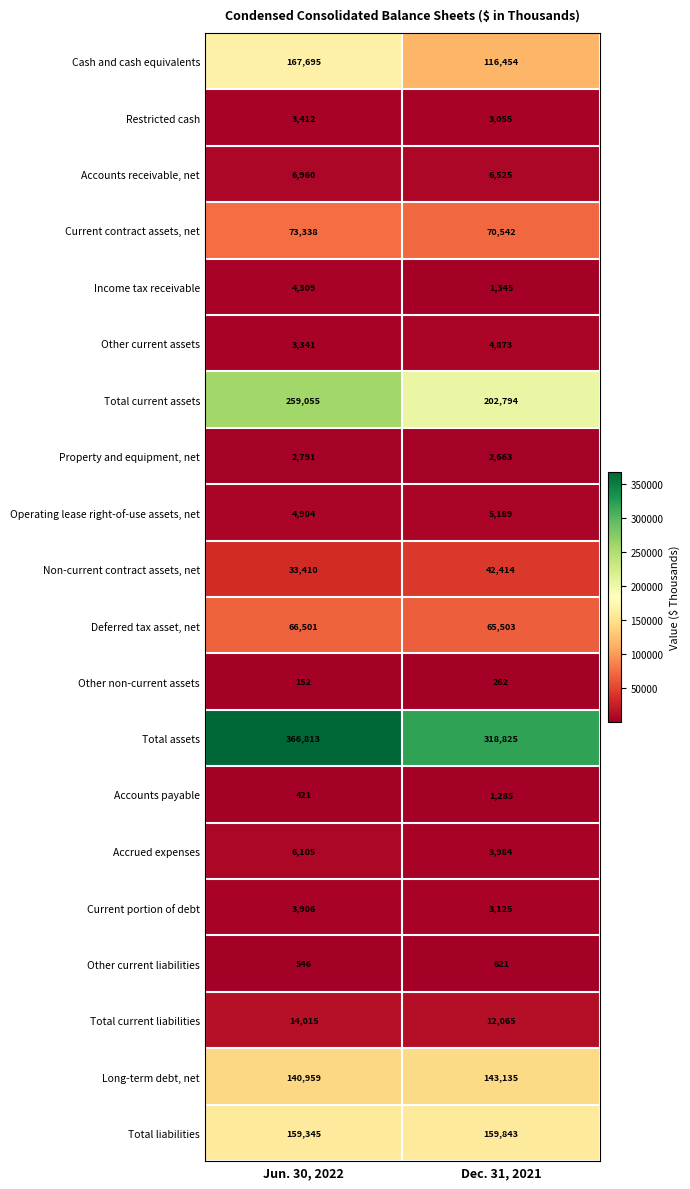

What is the sum of all Property and equipment, net values?

5454